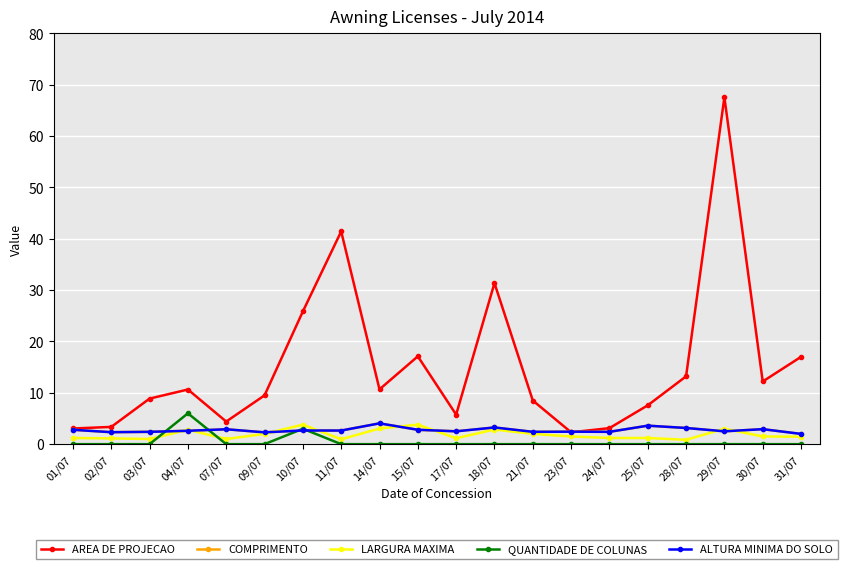

Does the chart have visible grid lines?

Yes